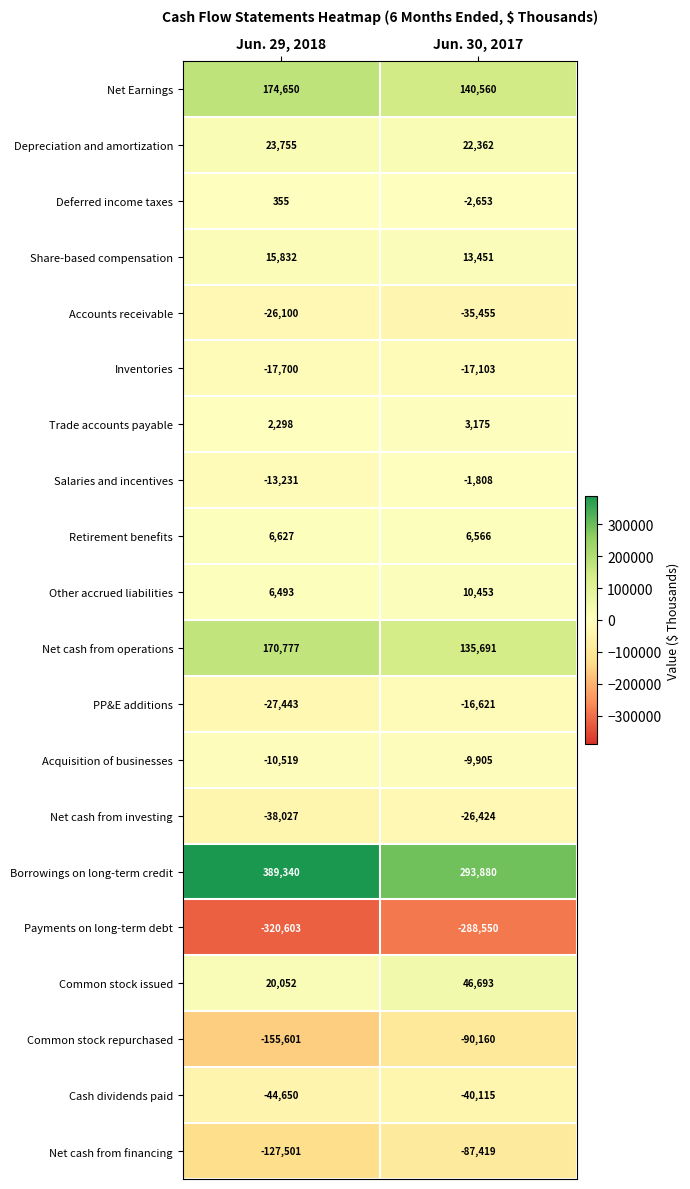

What is the maximum value shown in the chart?

389340